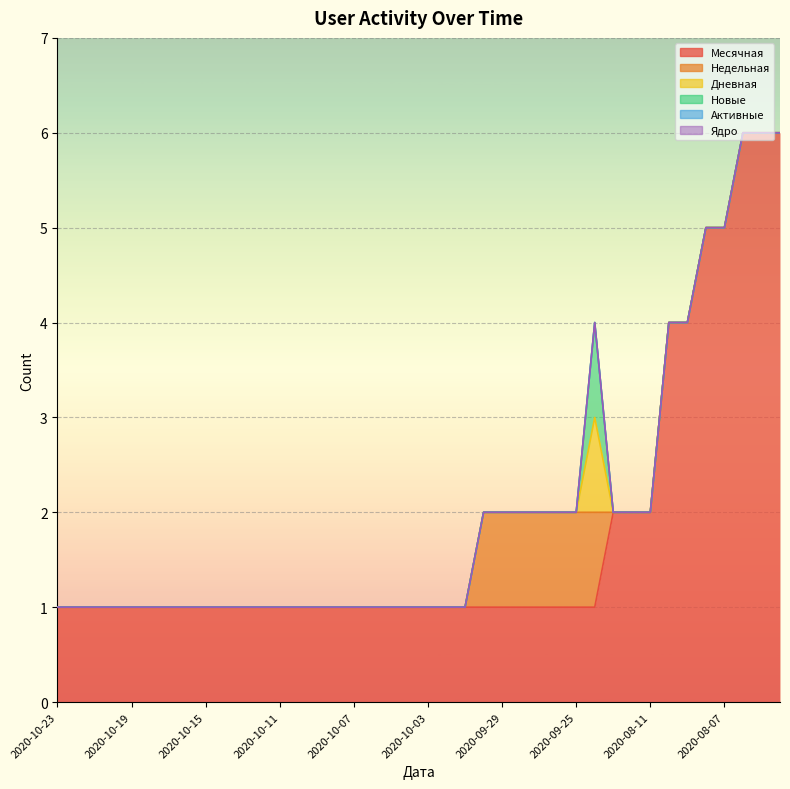

What is the label of the 39th point from the left?

2020-08-05